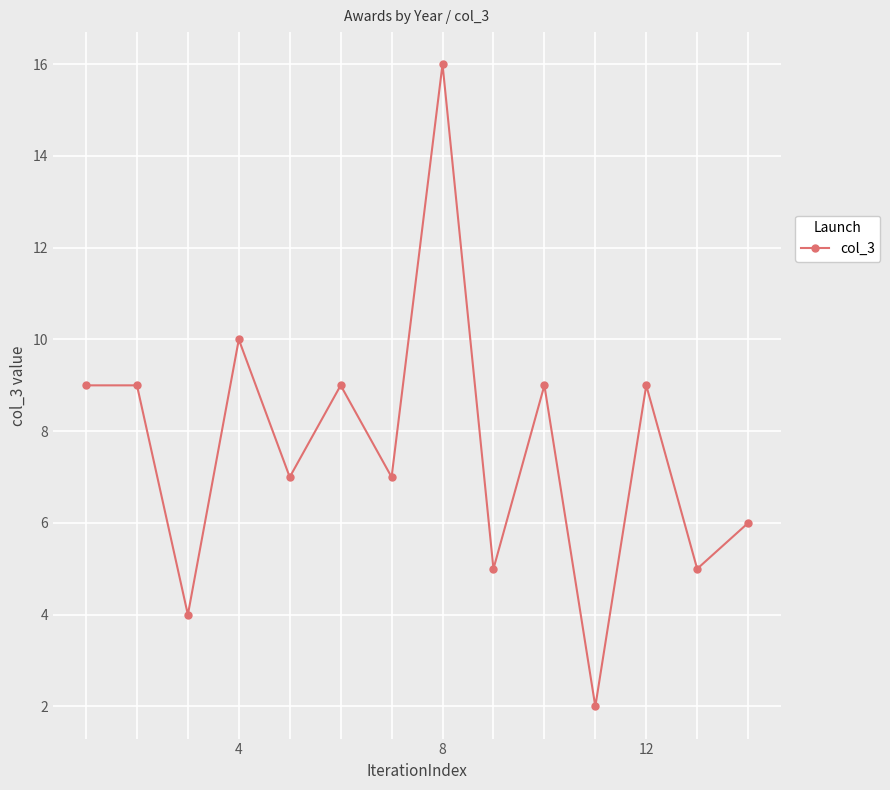

How many lines are shown in the chart?

1